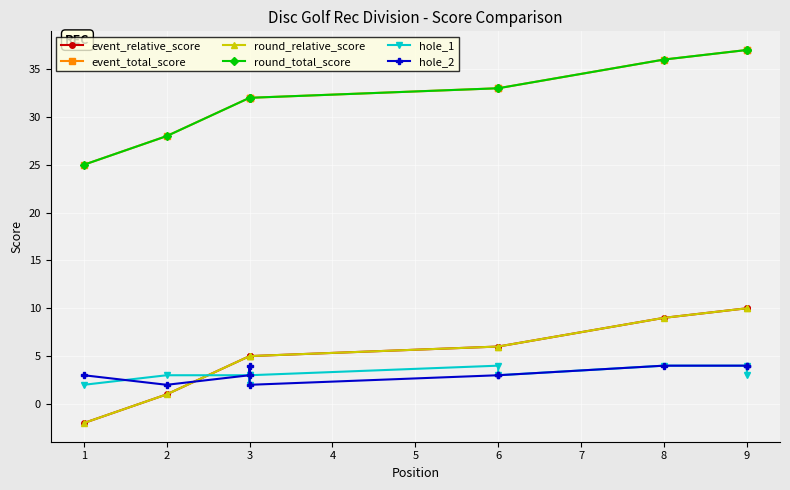

Reading right to left, list all the values displayed in this chart.

event_relative_score: 10	10	9	6	6	5	5	5	1	-2
event_total_score: 37	37	36	33	33	32	32	32	28	25
round_relative_score: 10	10	9	6	6	5	5	5	1	-2
round_total_score: 37	37	36	33	33	32	32	32	28	25
hole_1: 3	4	4	3	4	3	2	3	3	2
hole_2: 4	4	4	3	3	2	4	3	2	3